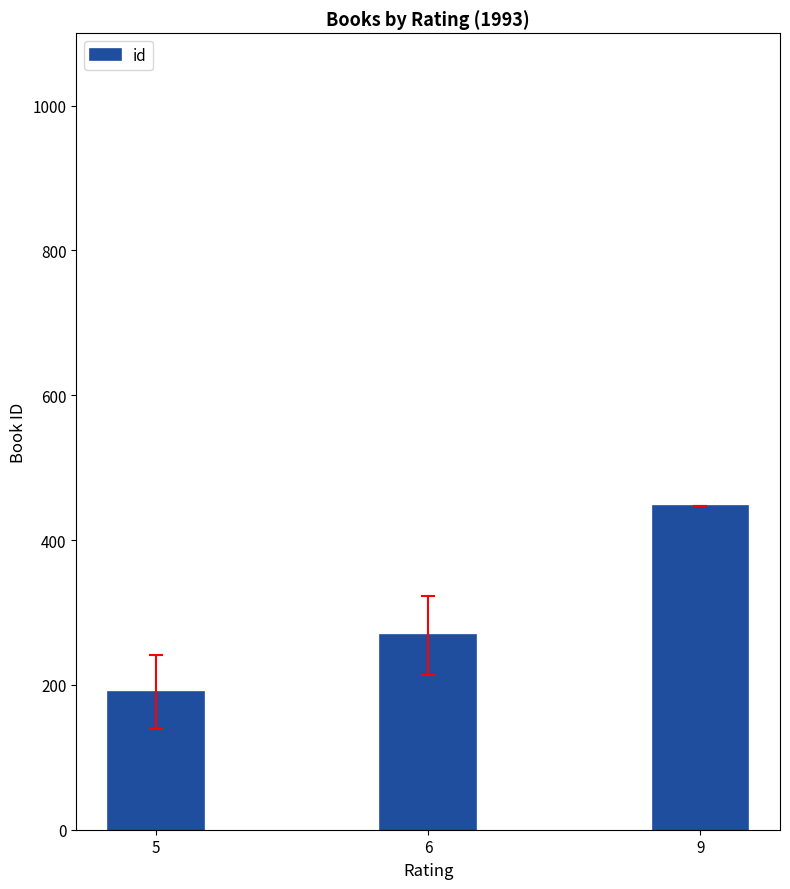

What is the difference between the values at 9 and 6?

178.7